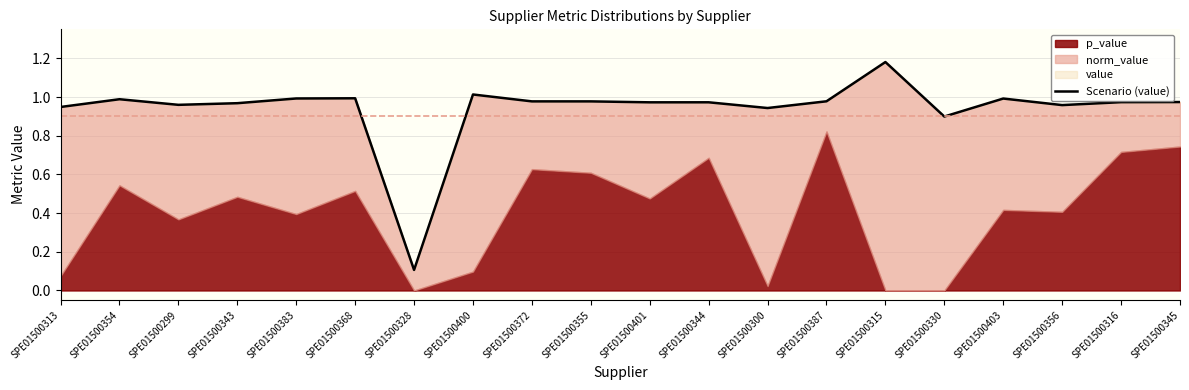

Reading right to left, what are all the values shown in this chart?

SPE01500345=1.0	SPE01500316=1.0	SPE01500356=1.0	SPE01500403=1.0	SPE01500330=0.9	SPE01500315=1.2	SPE01500387=1.0	SPE01500300=0.9	SPE01500344=1.0	SPE01500401=1.0	SPE01500355=1.0	SPE01500372=1.0	SPE01500400=1.0	SPE01500328=0.1	SPE01500368=1.0	SPE01500383=1.0	SPE01500343=1.0	SPE01500299=1.0	SPE01500354=1.0	SPE01500313=0.9